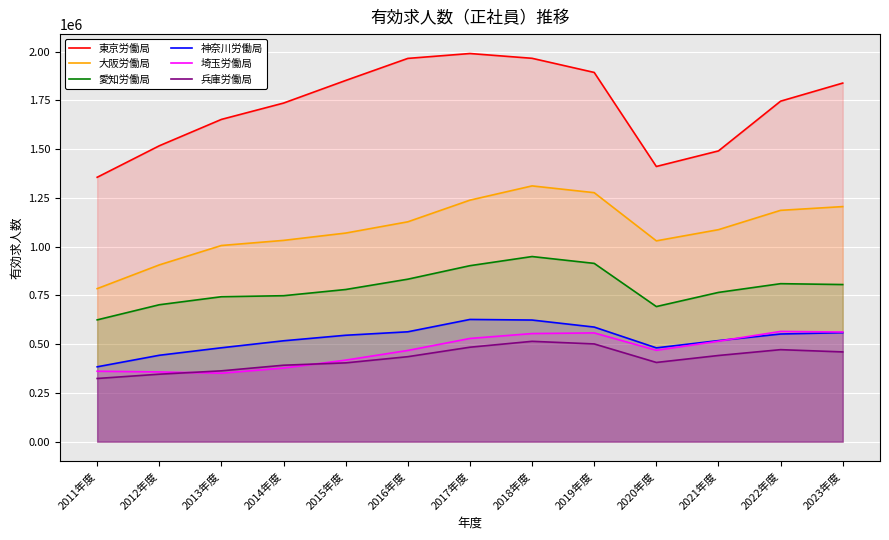

At which category does 大阪労働局 reach its first local peak?

2018年度